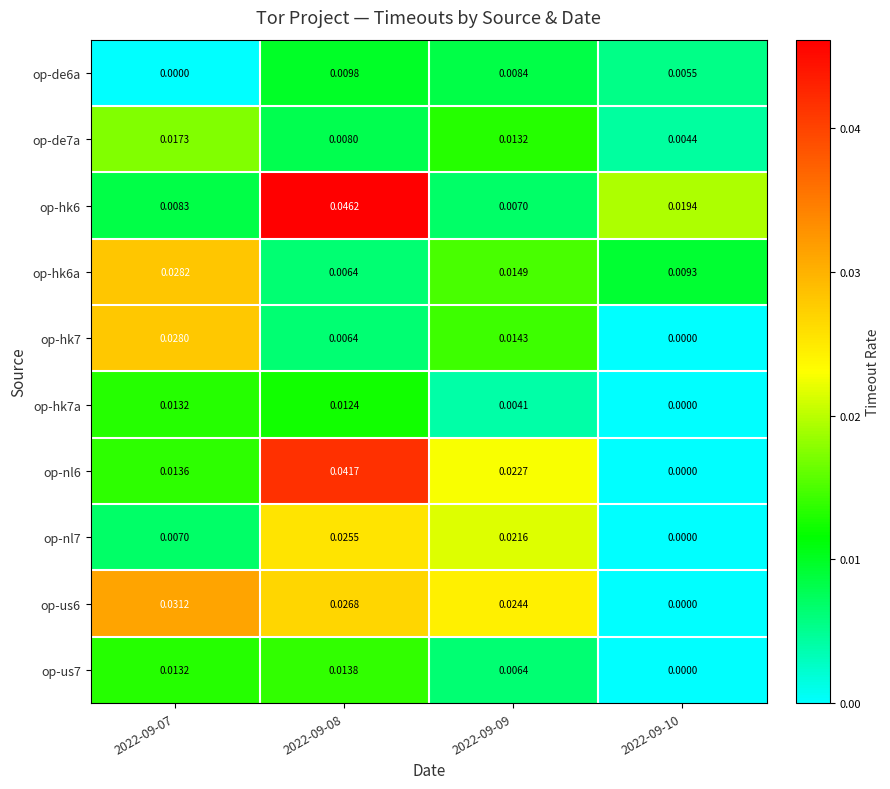

Is the value of op-hk7 at 2022-09-09 greater than the value of op-de6a at 2022-09-08?

Yes